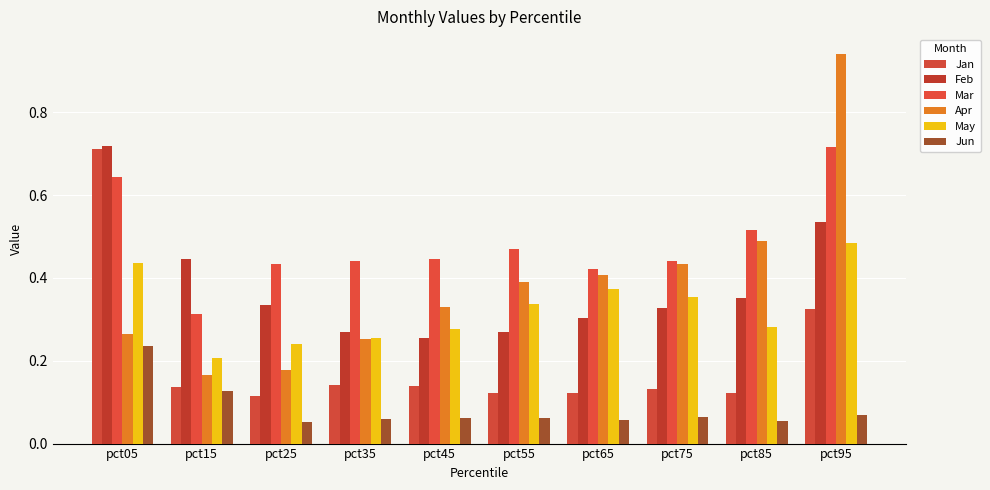

What are all the series names shown in the legend?

Jan, Feb, Mar, Apr, May, Jun